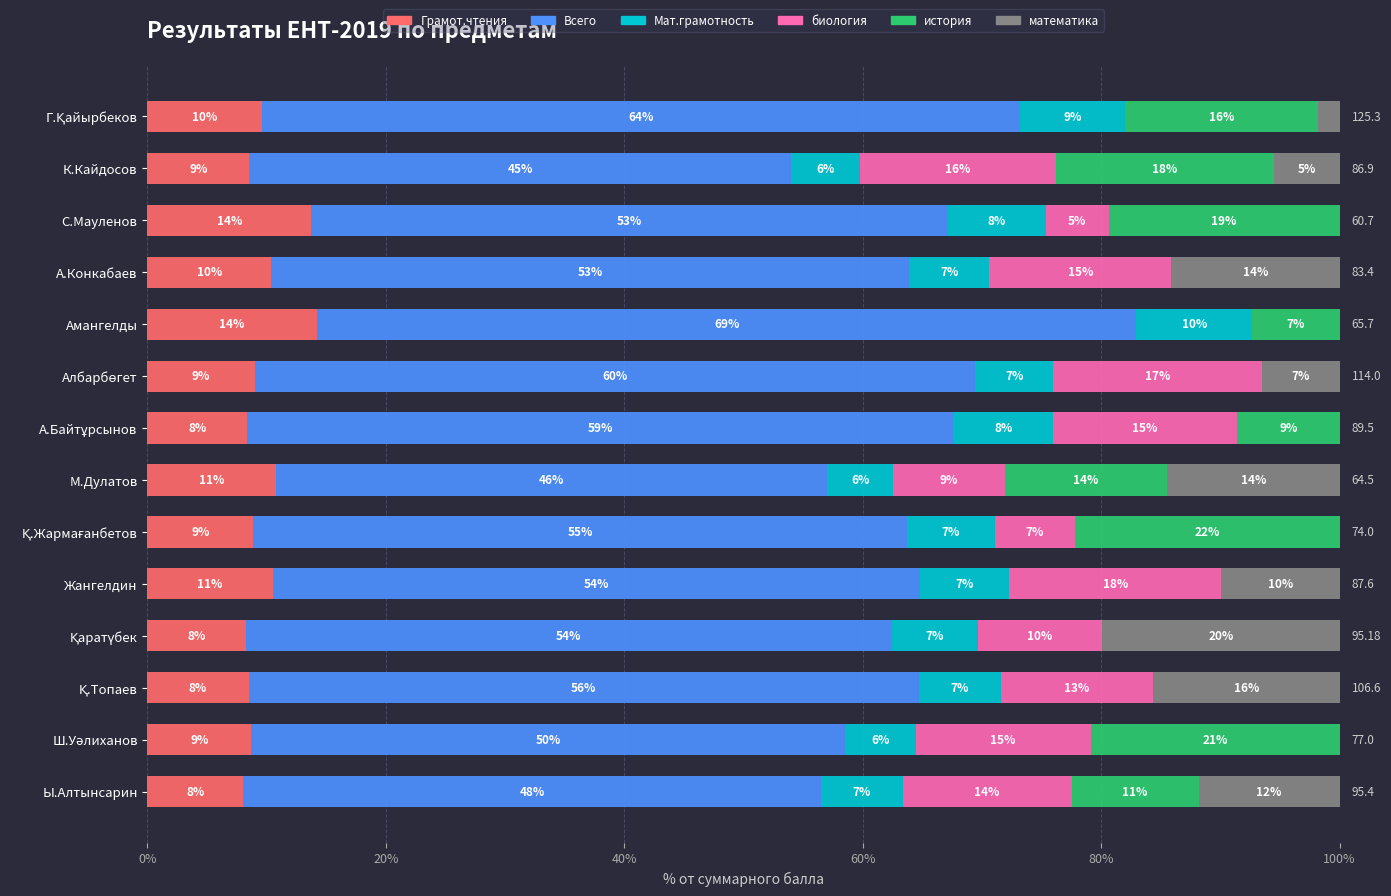

What are all the series names shown in the legend?

Грамот.чтения, Всего, Мат.грамотность, биология, история, математика